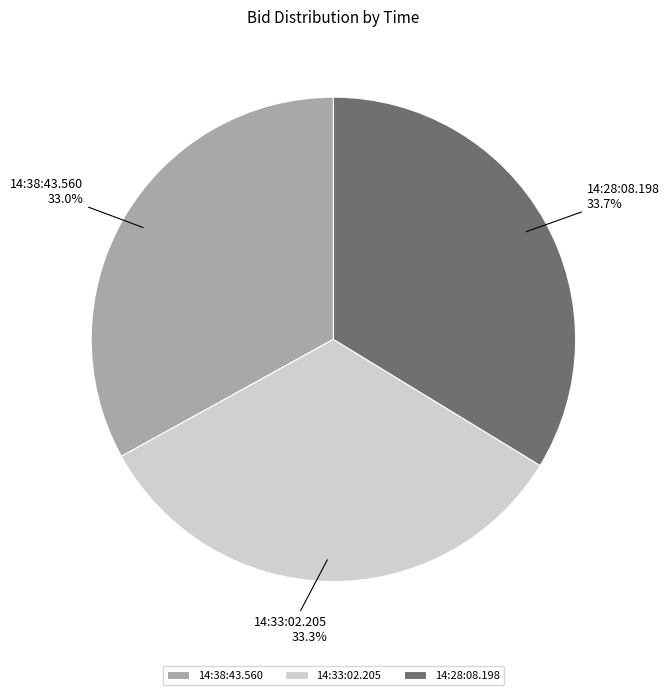

Is there a majority slice in this chart?

No